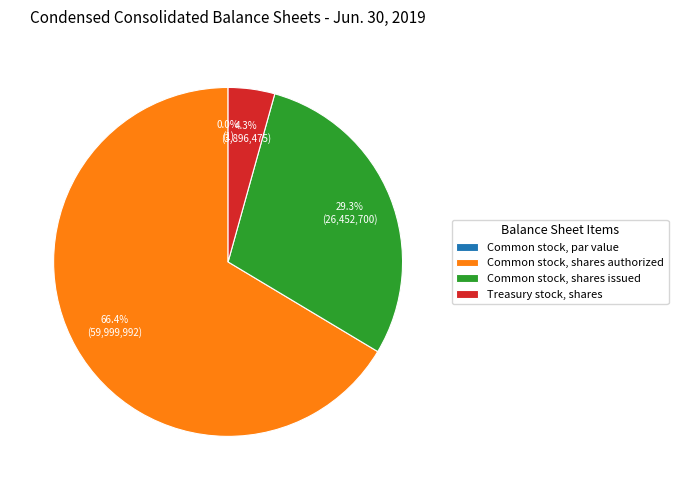

Rank the categories by value from lowest to highest.

Common stock, par value, Treasury stock, shares, Common stock, shares issued, Common stock, shares authorized